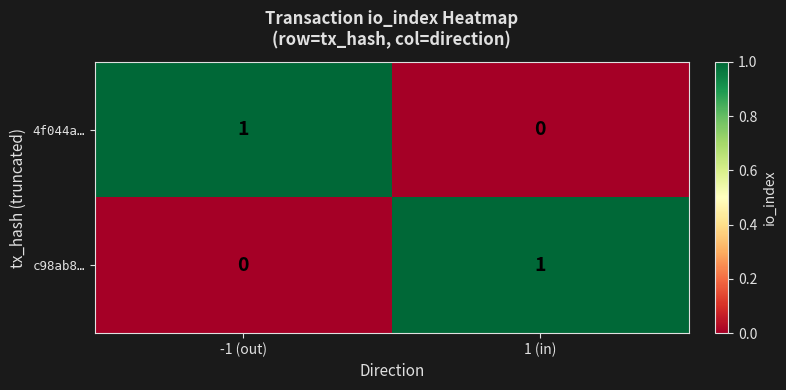

The value of 4f044a… at 1 (in) is 0. True or false?

True